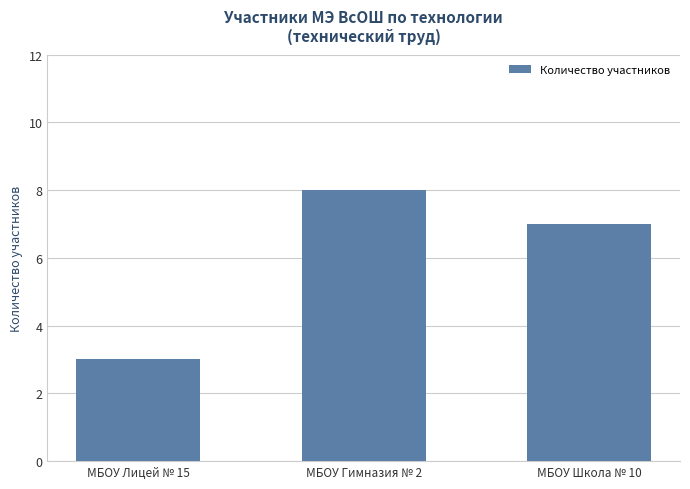

Which label corresponds to the smallest value in the chart?

МБОУ Лицей № 15